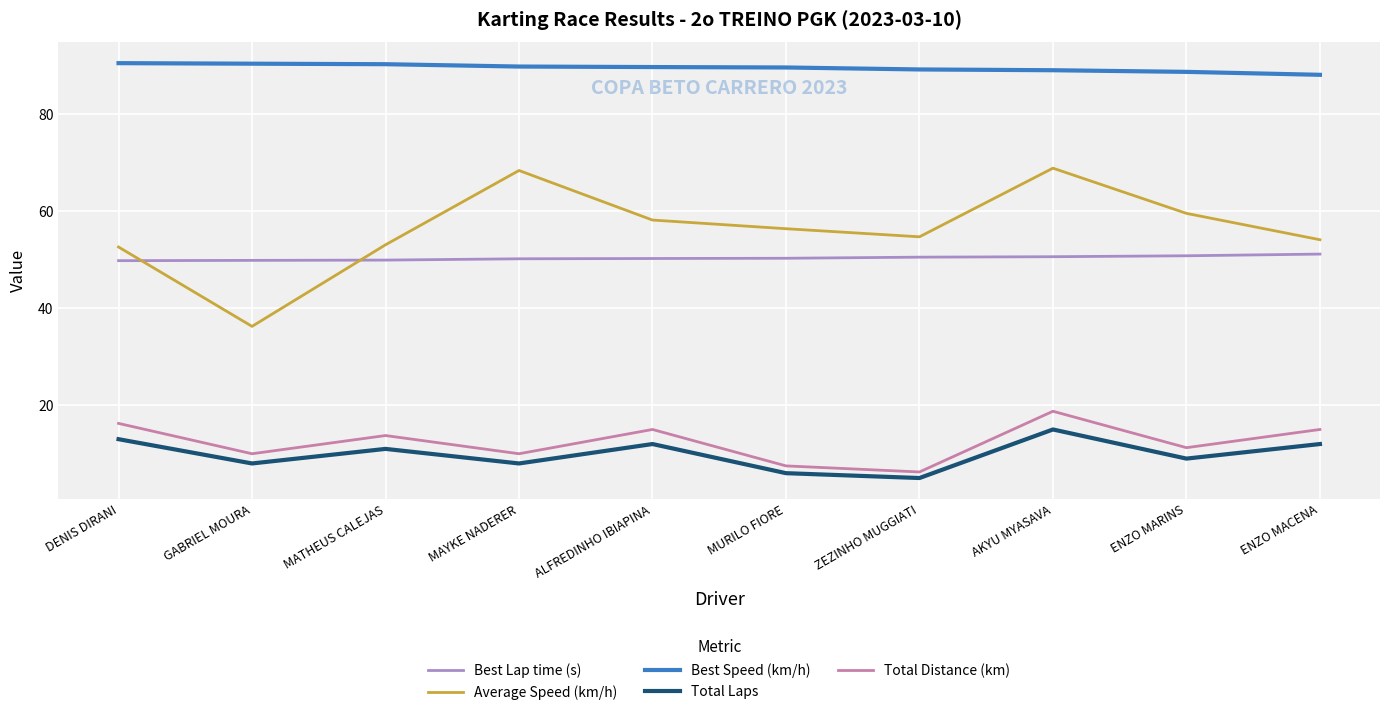

Which series has the largest total across all categories?

Best Speed (km/h)